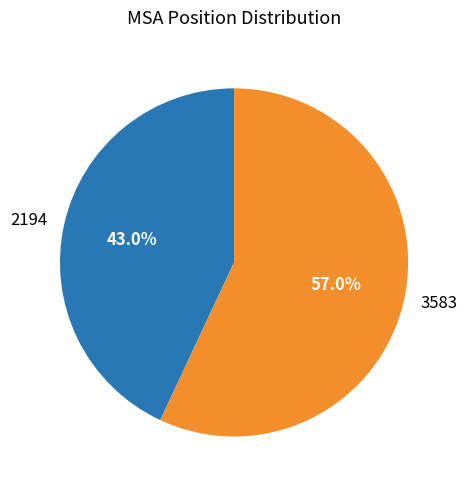

Which slice represents more than half of the pie?

3583